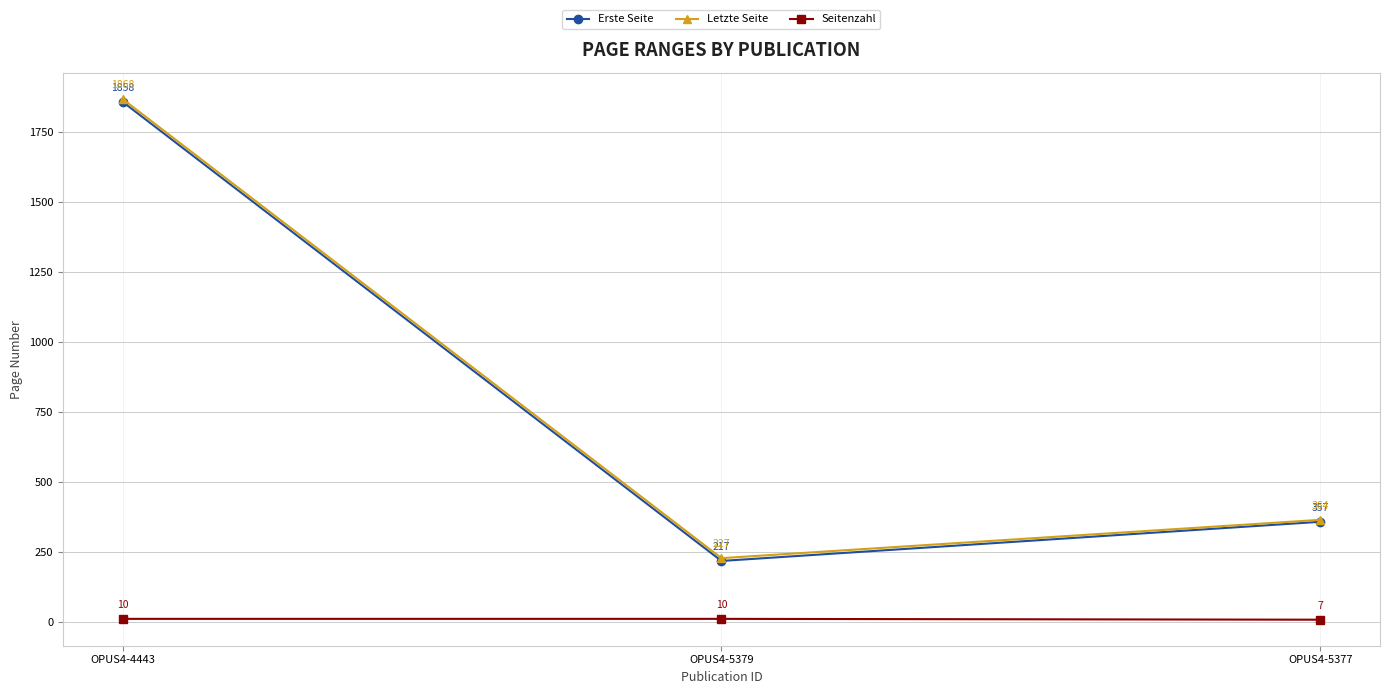

What is the sum of the Erste Seite values at OPUS4-5379 and OPUS4-4443?

2075